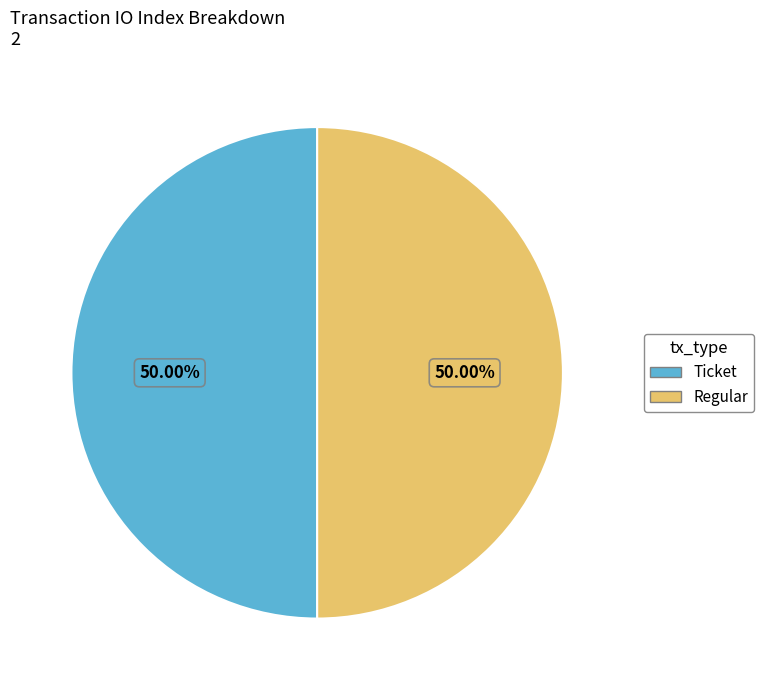

How many segments does this pie chart have?

2